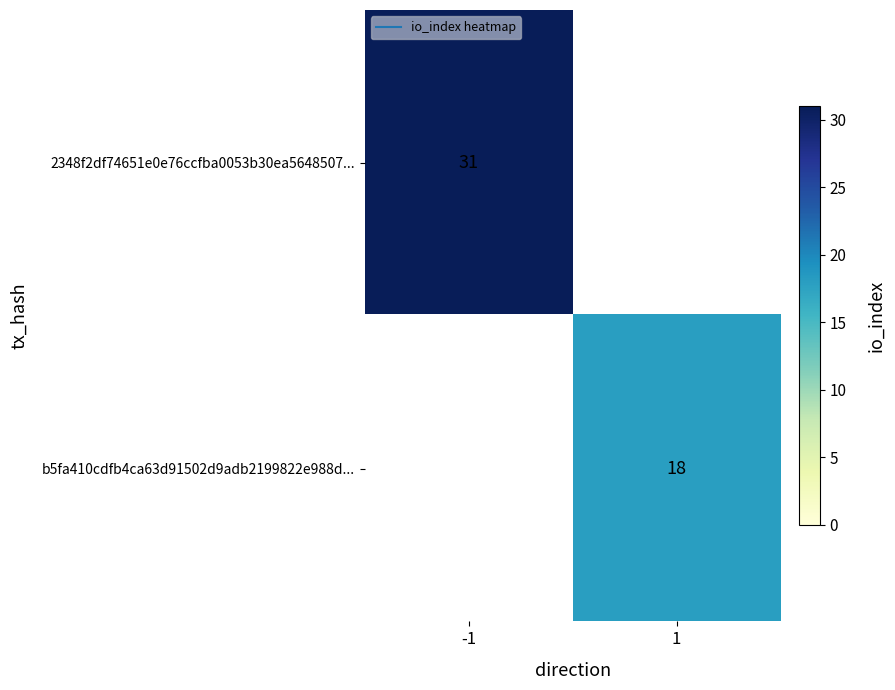

Is the value of b5fa410cdfb4ca63d91502d9adb2199822e988d... at -1 greater than the value of 2348f2df74651e0e76ccfba0053b30ea5648507... at 1?

No